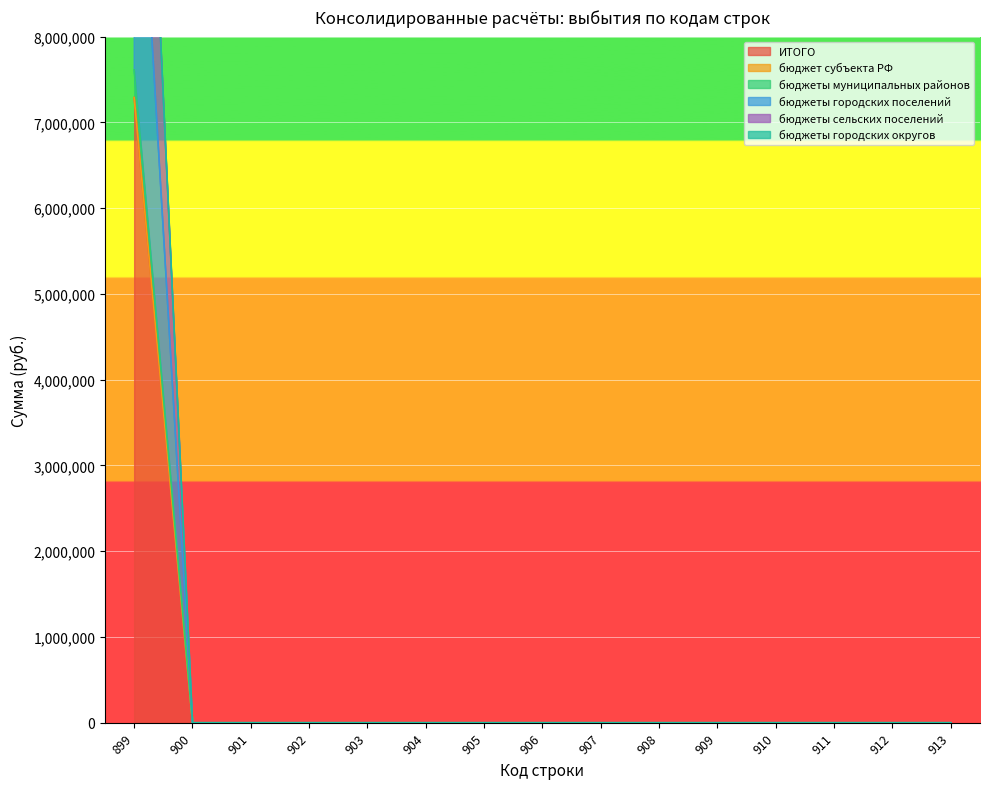

Between 905 and 907, which series saw the biggest shift?

ИТОГО